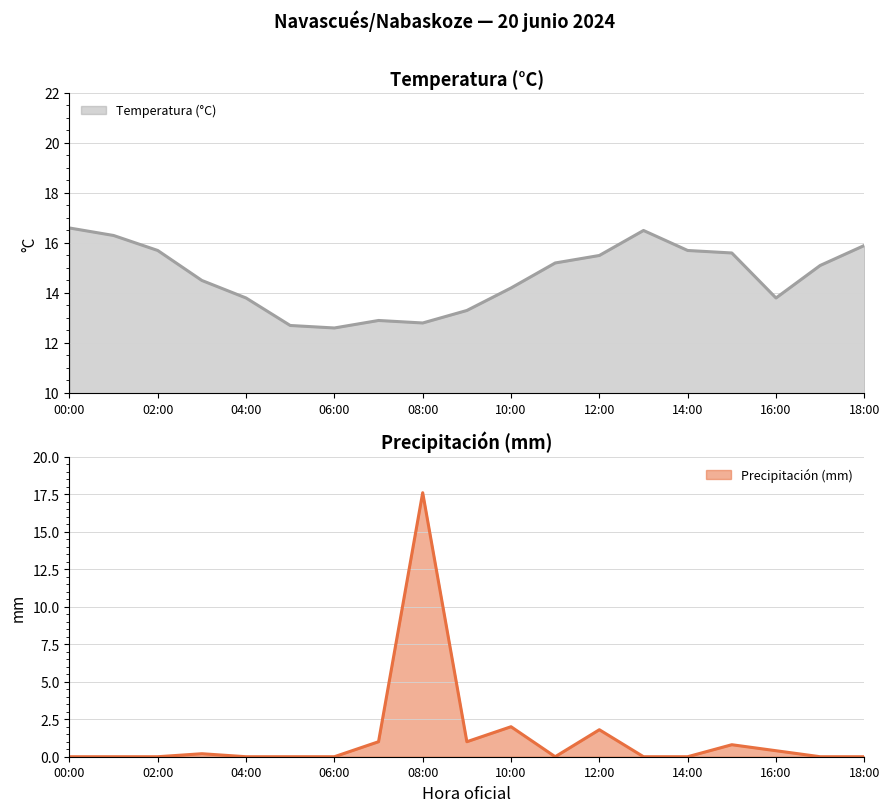

Rank the series at 09:00 from highest to lowest value.

Temperatura (°C), Precipitación (mm)